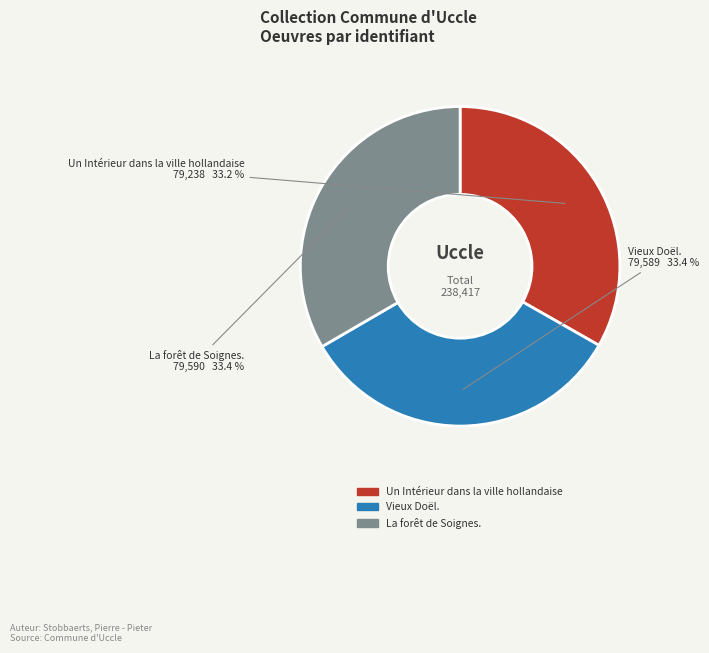

True or false: Vieux Doël. accounts for 33% of the total.

True